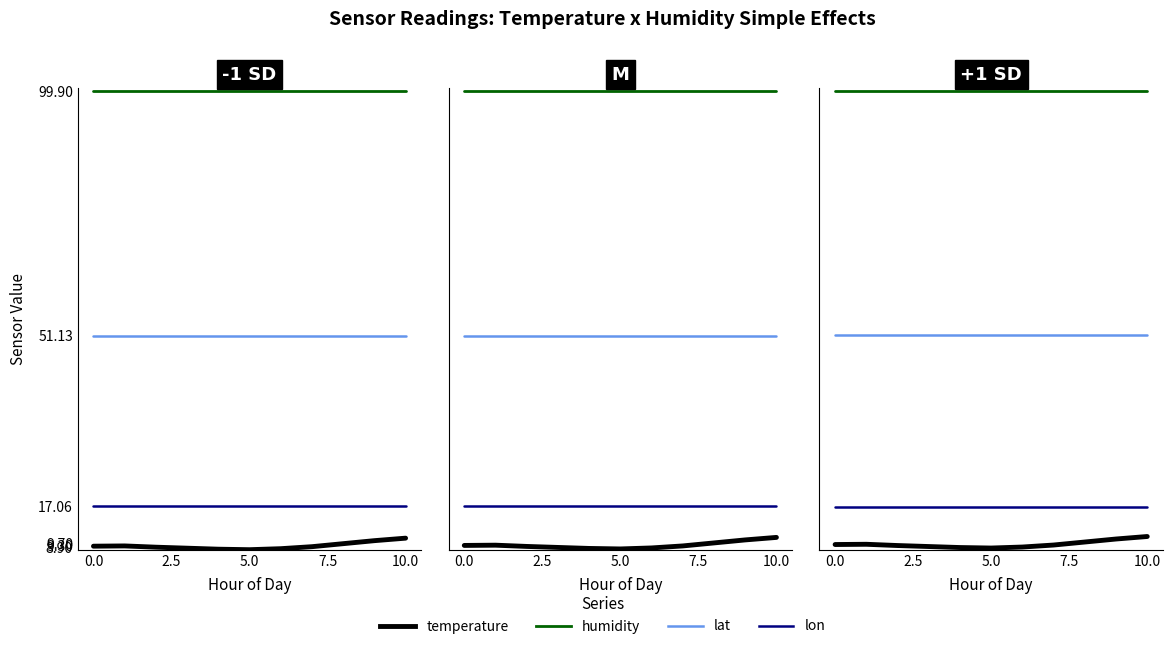

What is the total value across all series at 10.0?

177.0